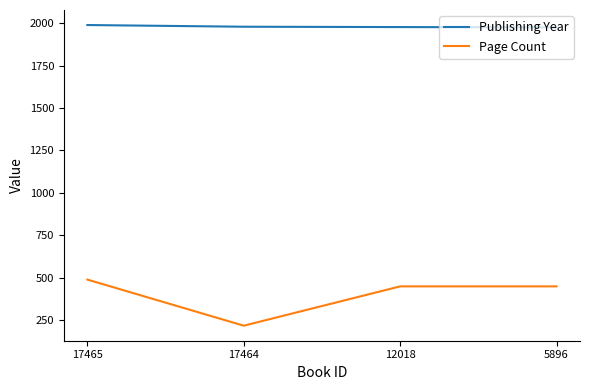

At which label does Page Count first exceed 448?

17465